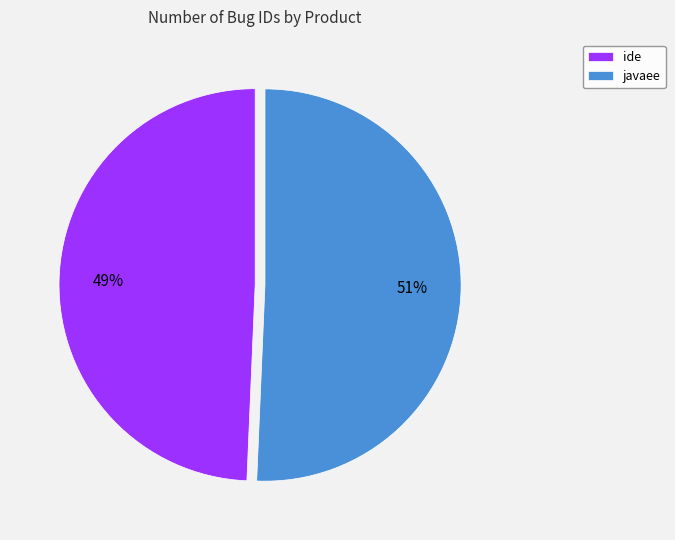

How many segments does this pie chart have?

2